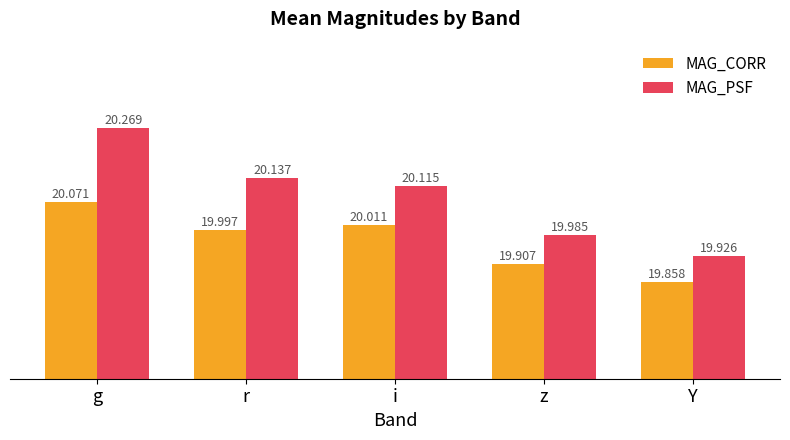

Which label corresponds to the largest value in the chart?

g